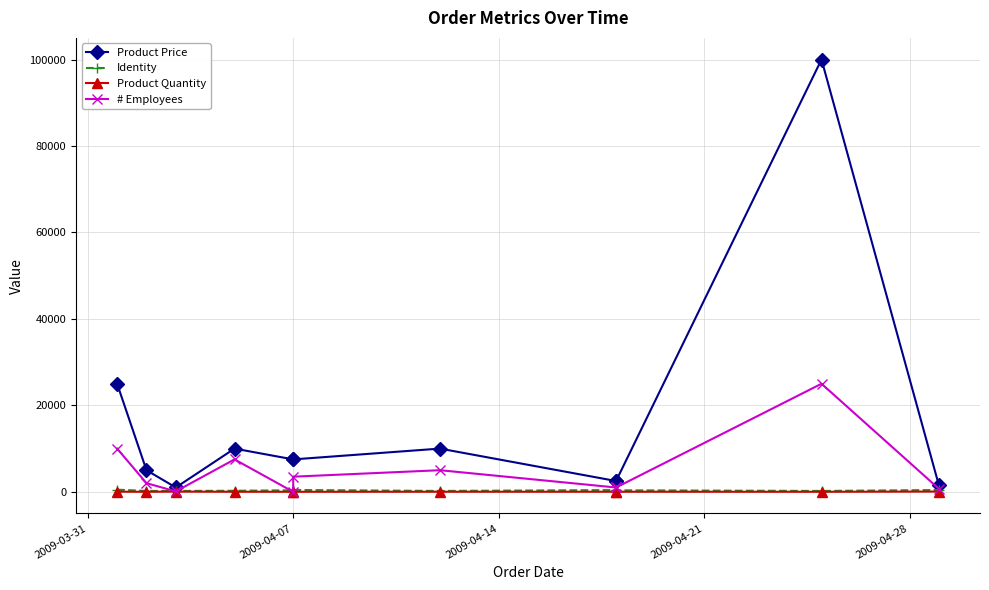

At how many categories does at least one series exceed 26476?

1